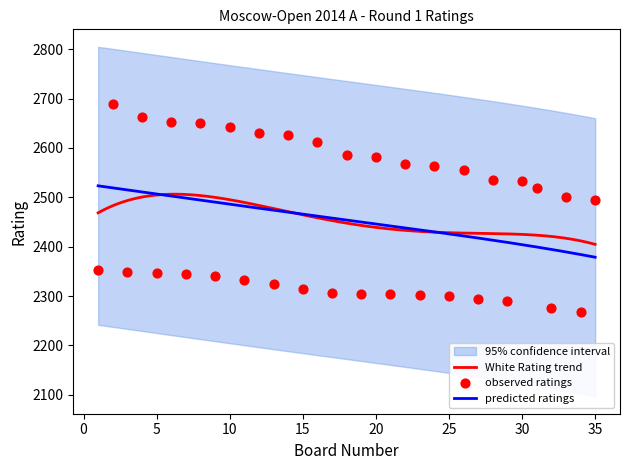

Which has a higher value, 5 or 14?

14